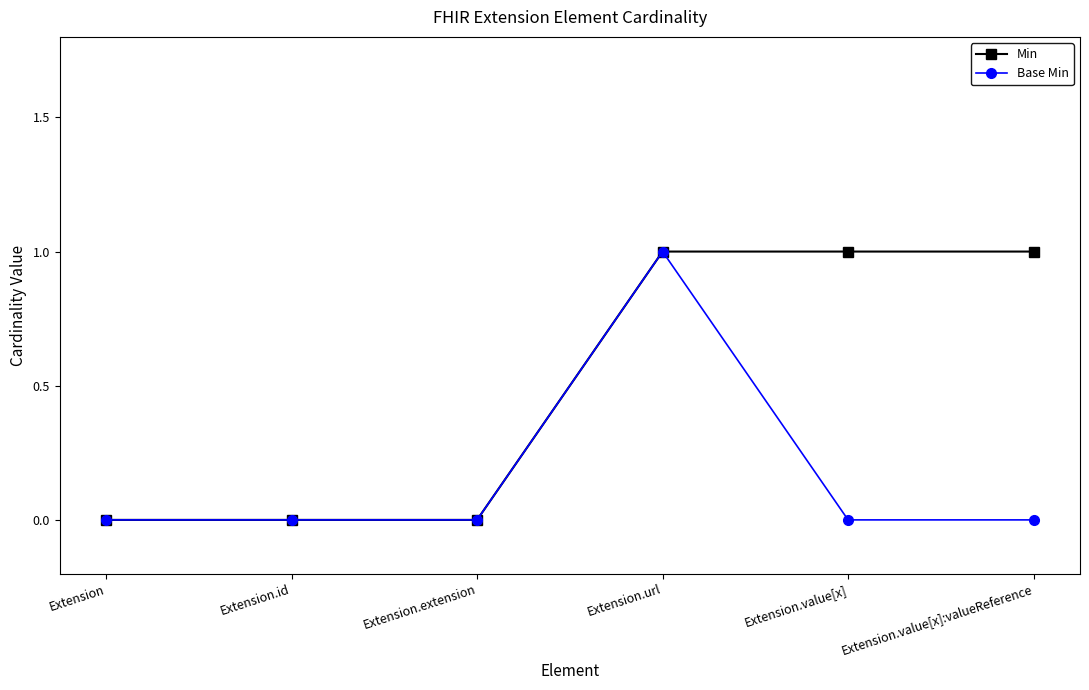

Rank the series at Extension.value[x]:valueReference from highest to lowest value.

Min, Base Min